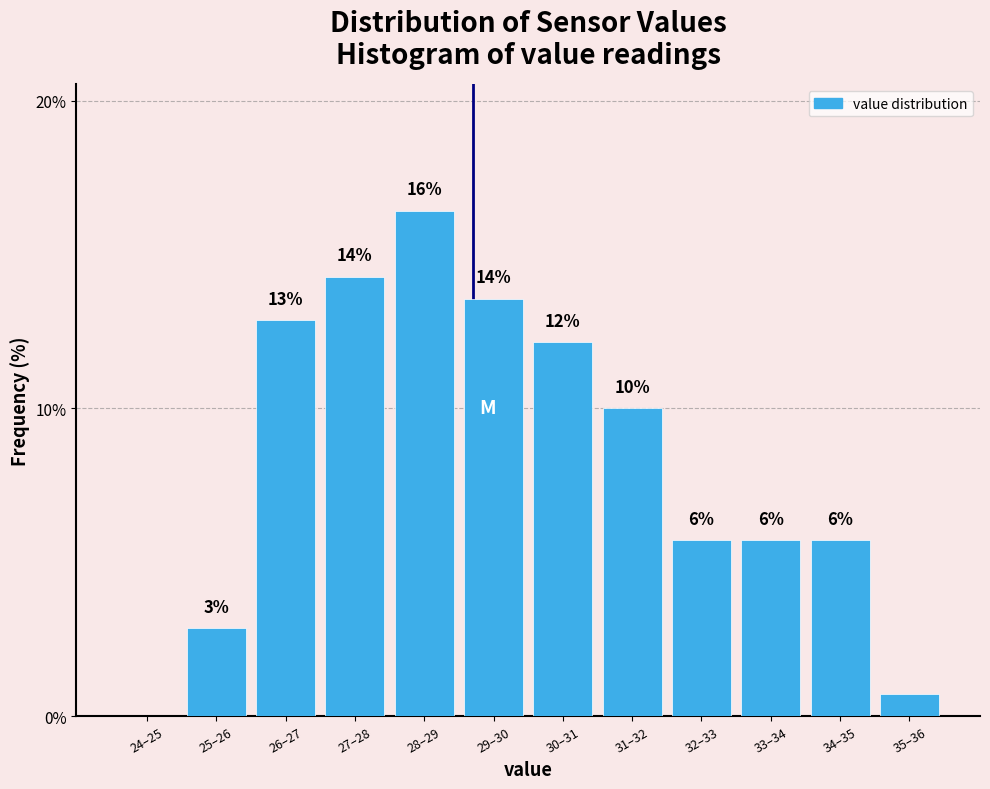

Are the bars horizontal?

No